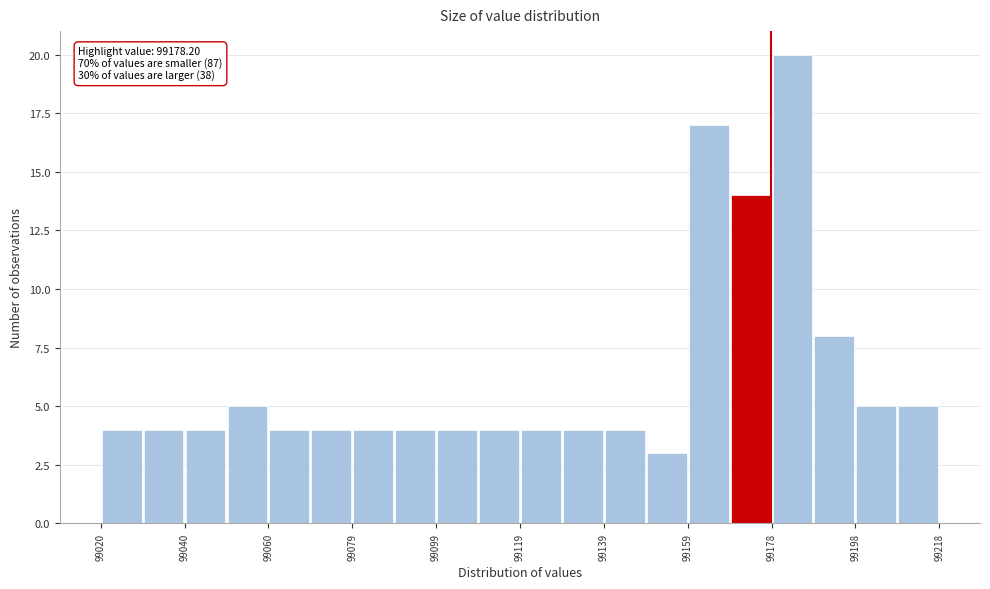

Which range on the x-axis has the tallest bar?

99178 to 99188